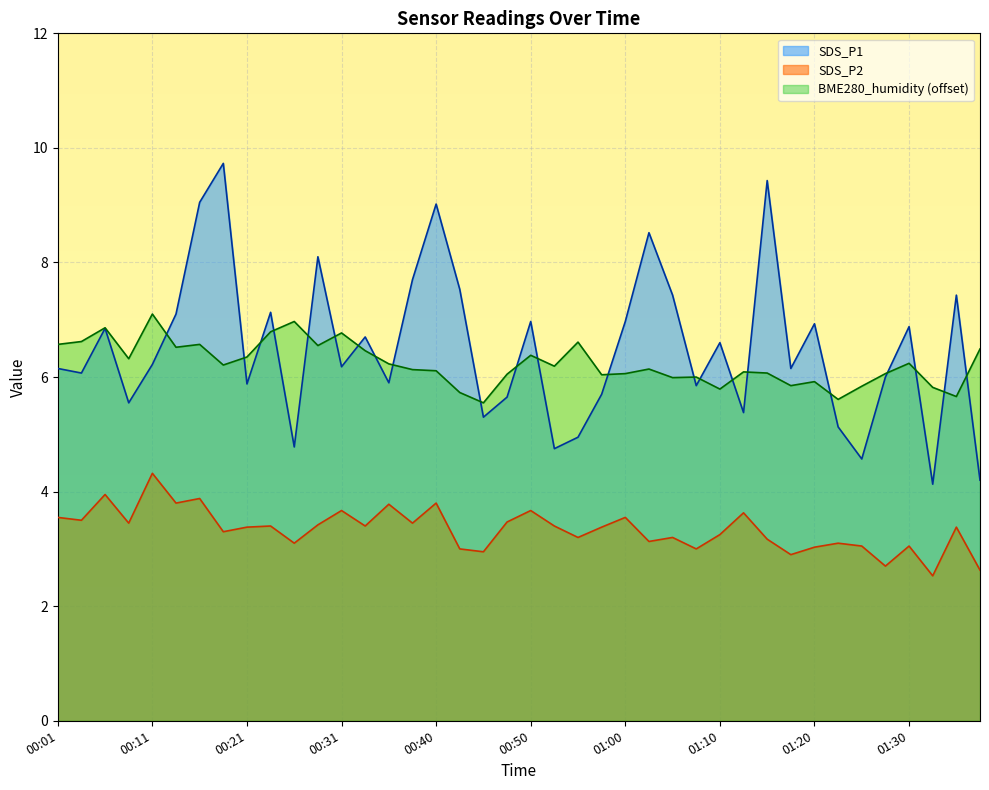

The SDS_P2 series shows 2.2 at 00:23. True or false?

False